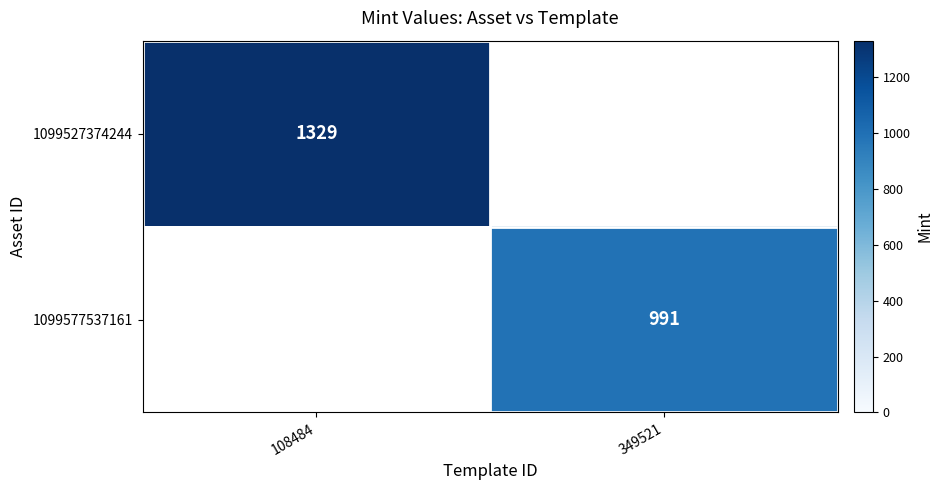

Is the value of 1099527374244 at 108484 greater than the value of 1099577537161 at 349521?

Yes